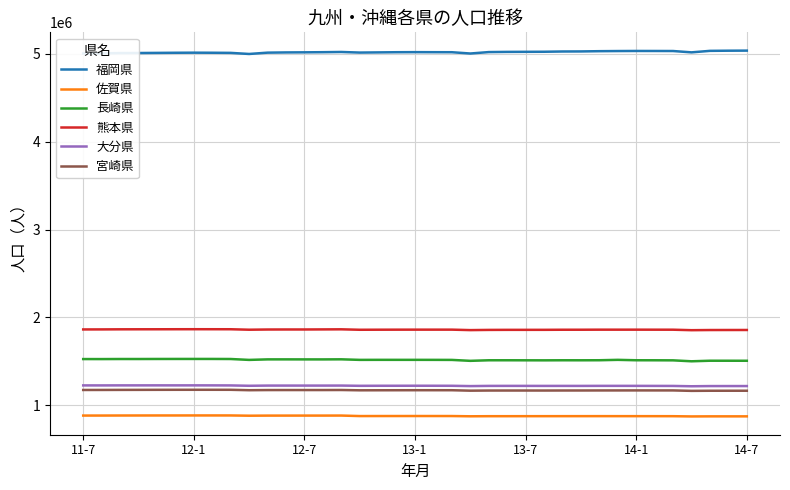

What are all the series names shown in the legend?

福岡県, 佐賀県, 長崎県, 熊本県, 大分県, 宮崎県